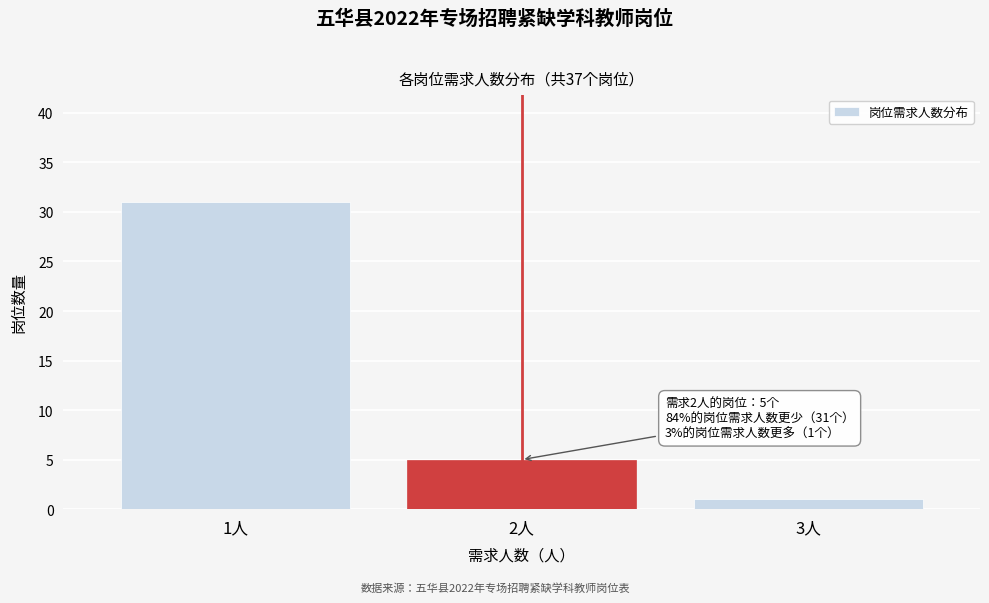

Reading left to right, transcribe all the data shown in this chart.

31	5	1